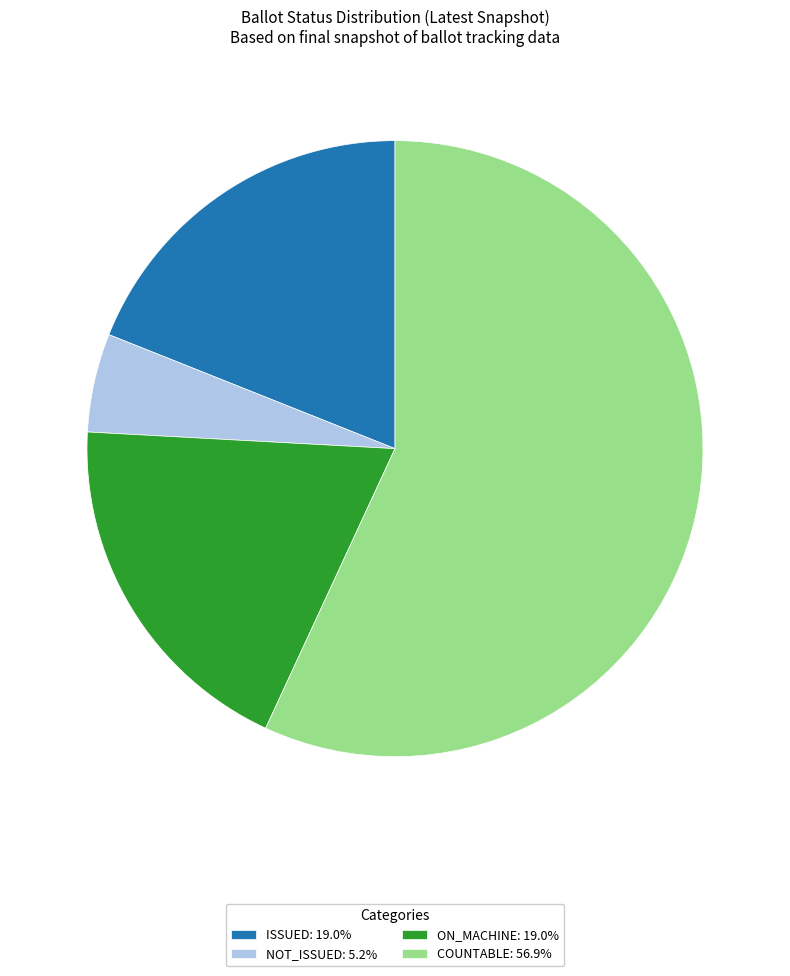

Does any single category account for the majority?

Yes